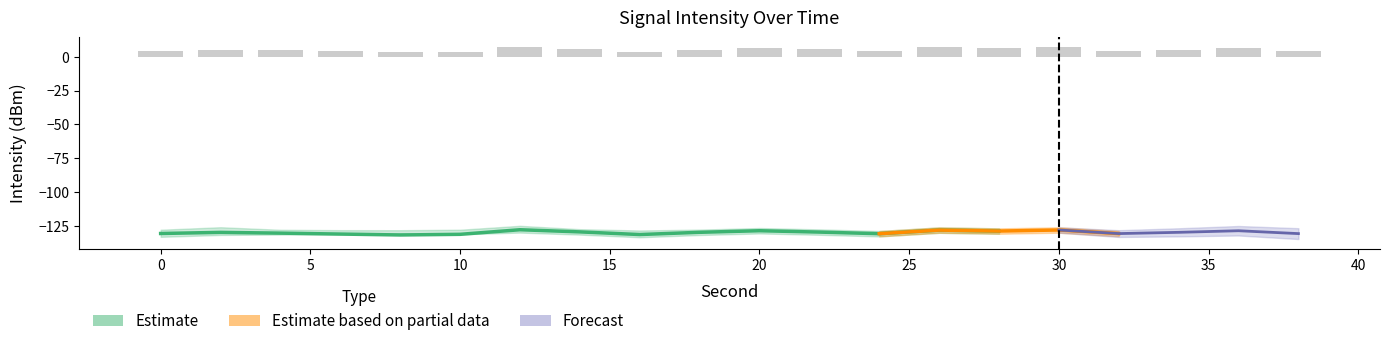

What is the lowest value of the intensity_upper series?

-128.8